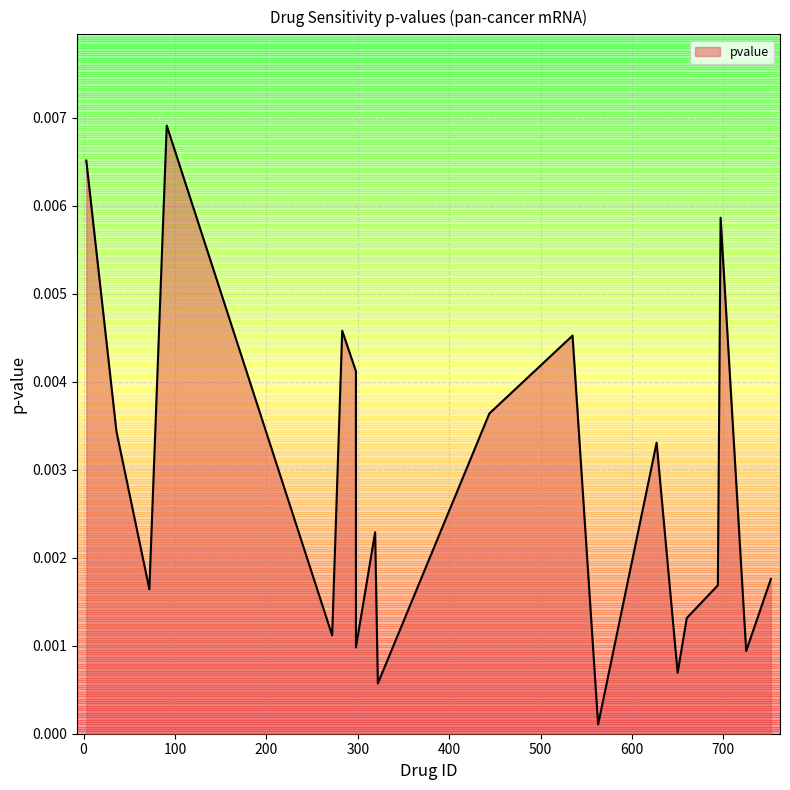

Which has a higher value, 14 or 13?

14